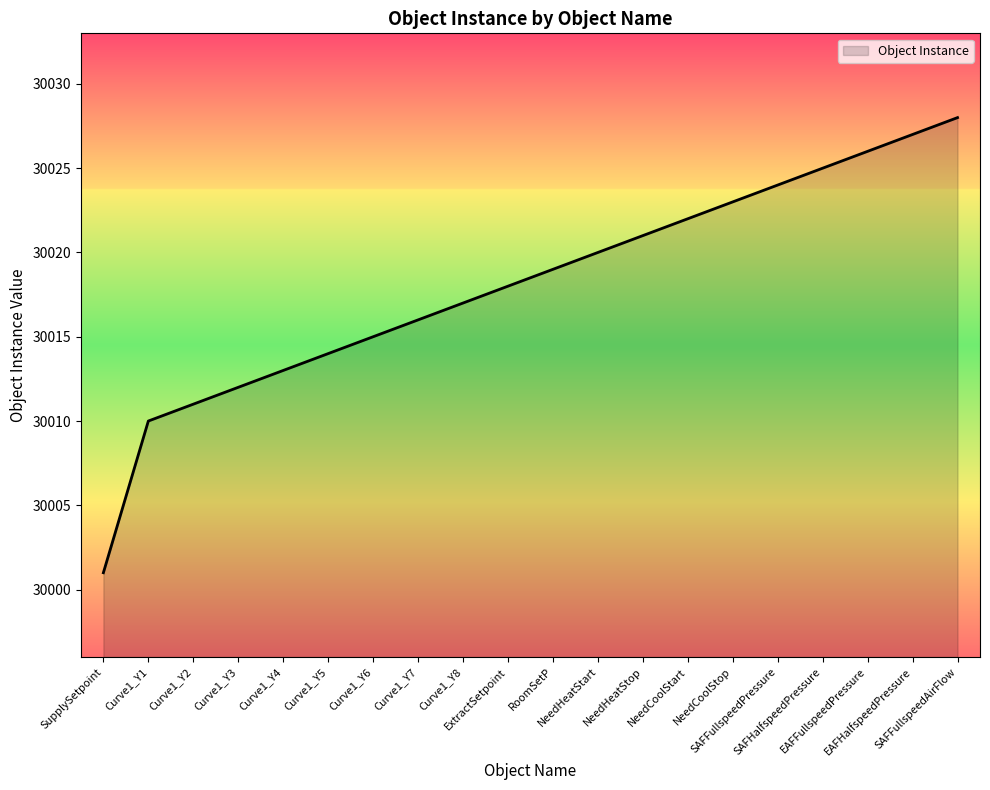

What is the minimum value shown in the chart?

30001